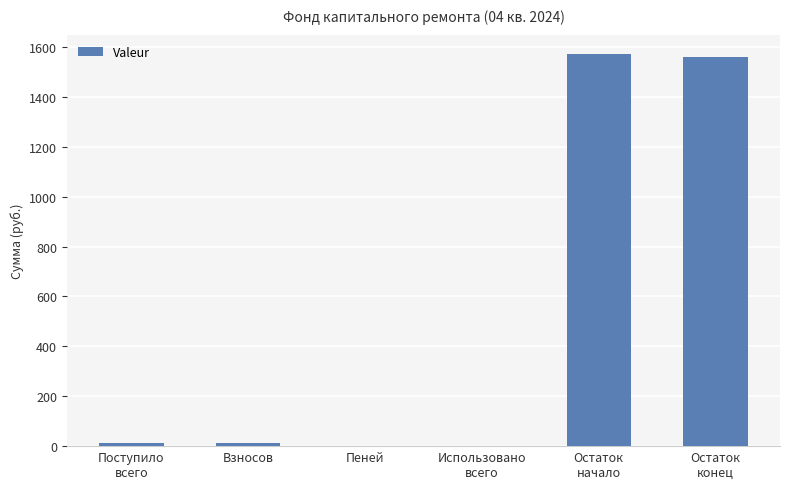

What is the sum of the values at Использовано
всего and Остаток
конец?

1558.2